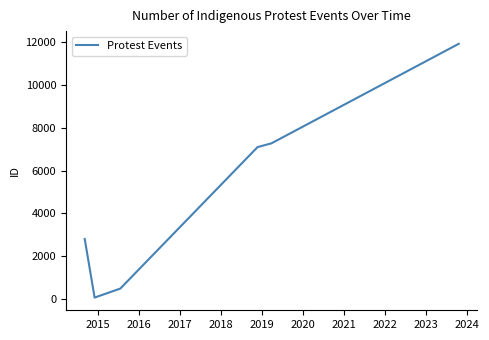

What is the average value?

4938